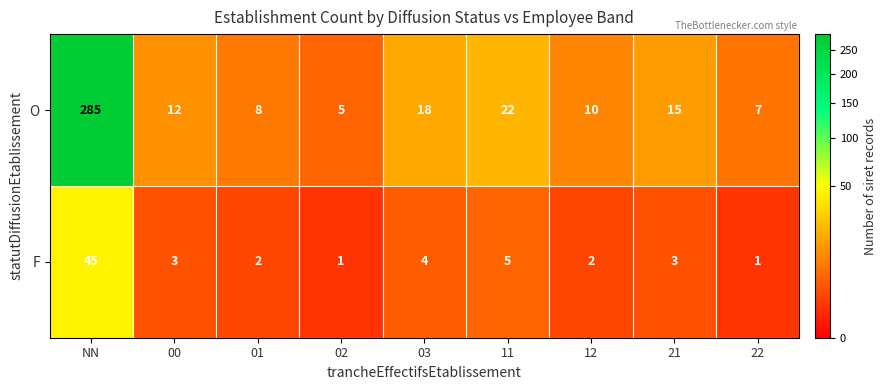

At which category is the sum across all series the highest?

NN